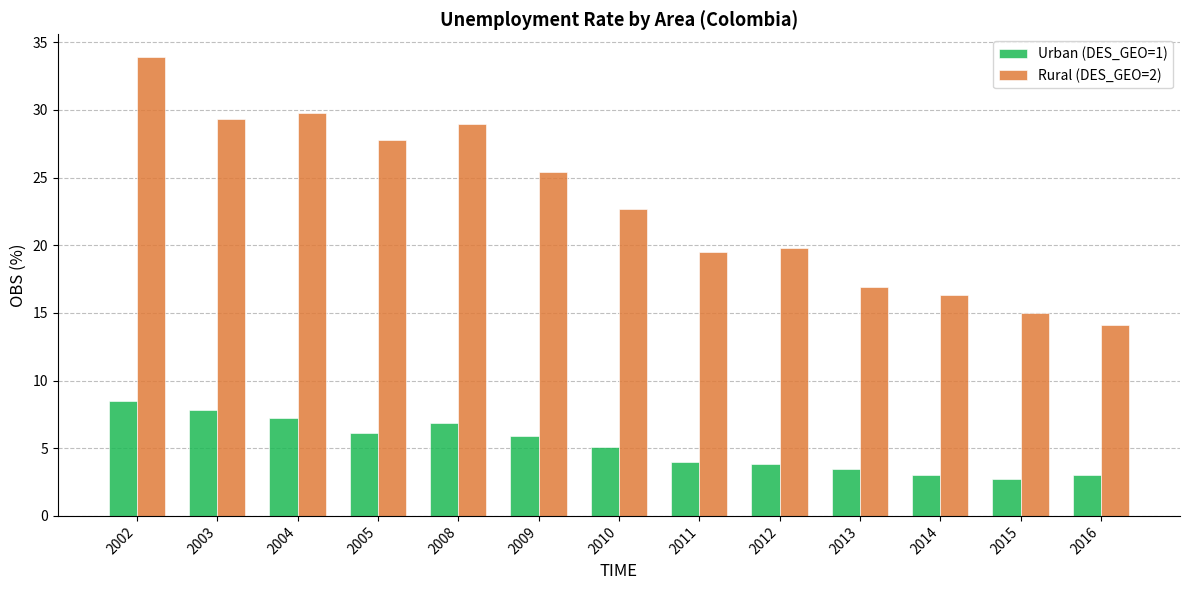

Which category has the lowest value in the Rural (DES_GEO=2) series?

2016